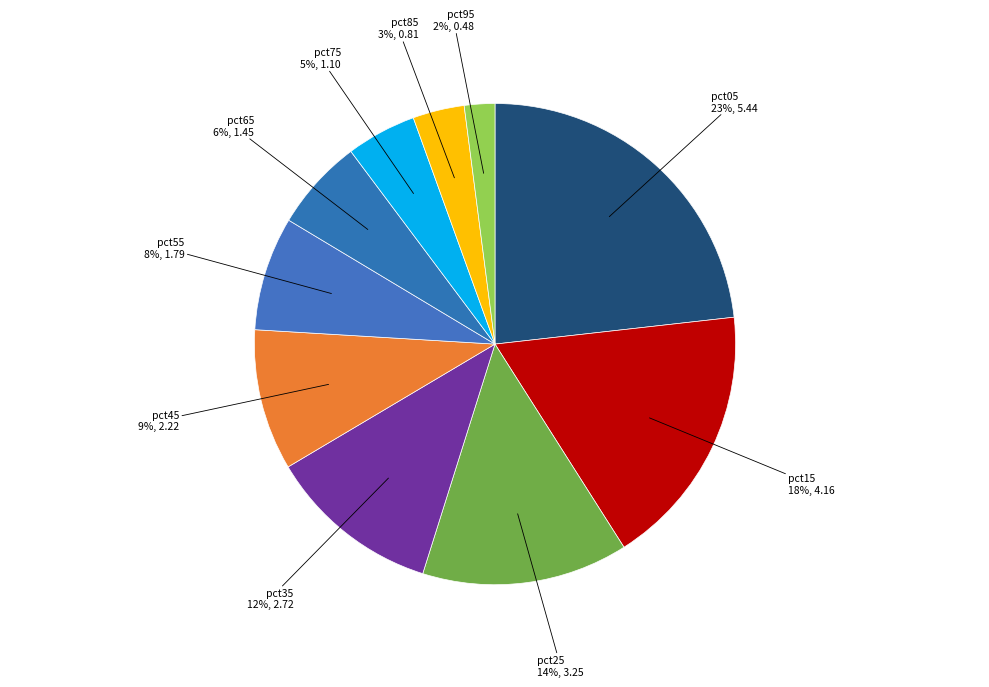

To the nearest percent, what is the average slice percentage?

10%